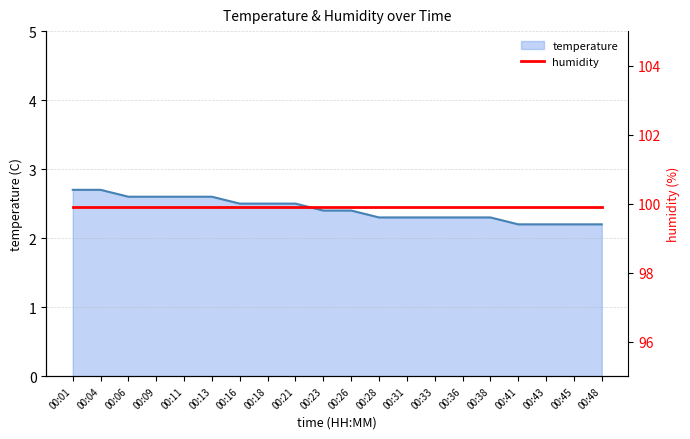

What is the difference between the maximum and second lowest values?

0.5